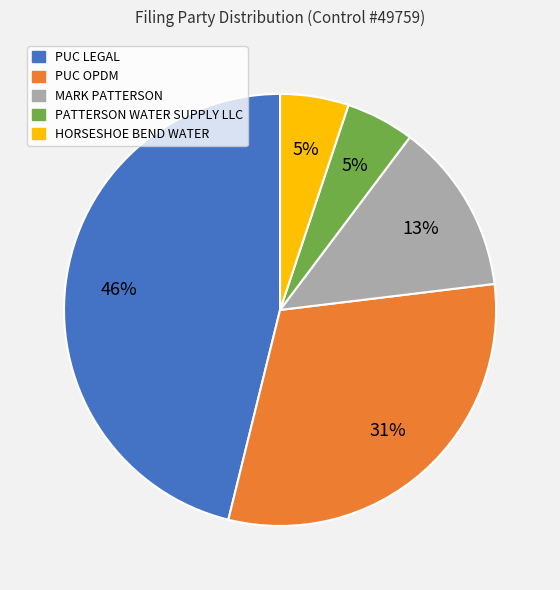

Which slice is the largest?

PUC LEGAL